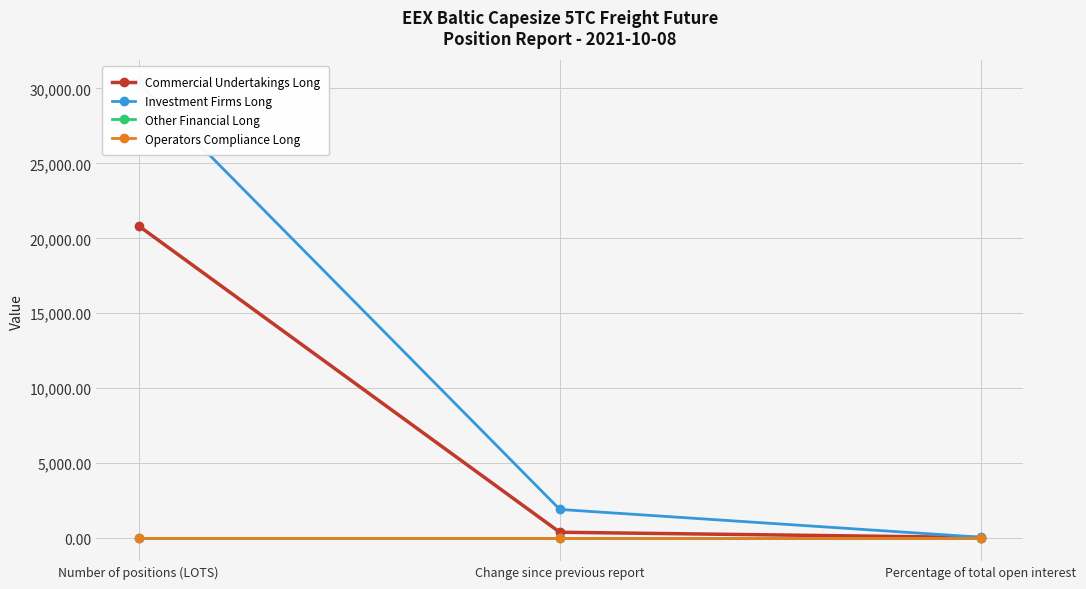

At which category is the sum across all series the highest?

Number of positions (LOTS)